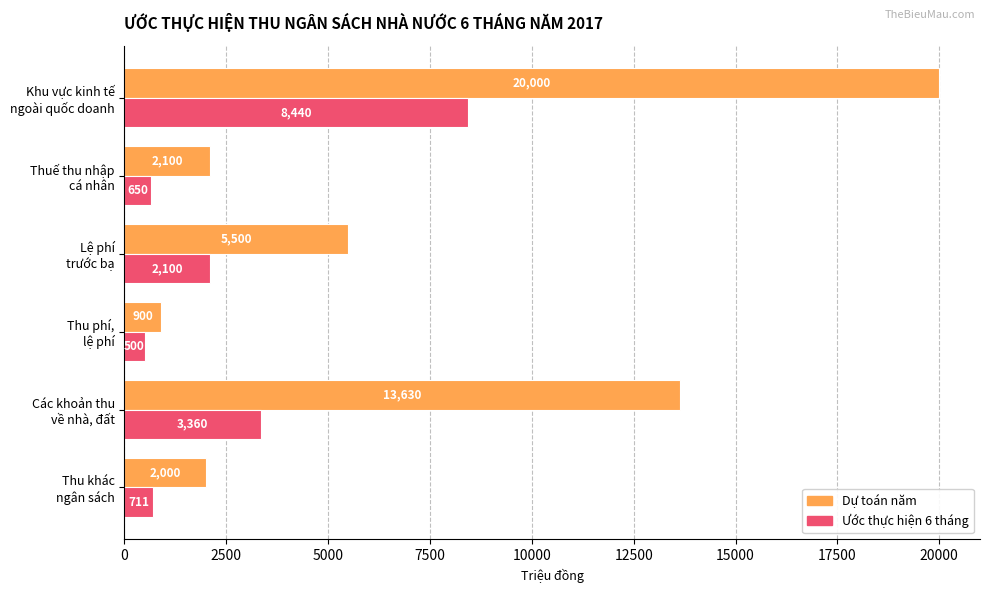

How many values in the Dự toán năm series are below 5500?

3